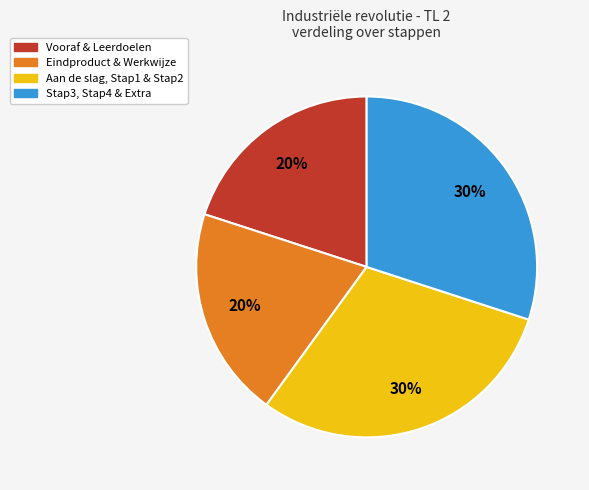

Is there a majority slice in this chart?

No